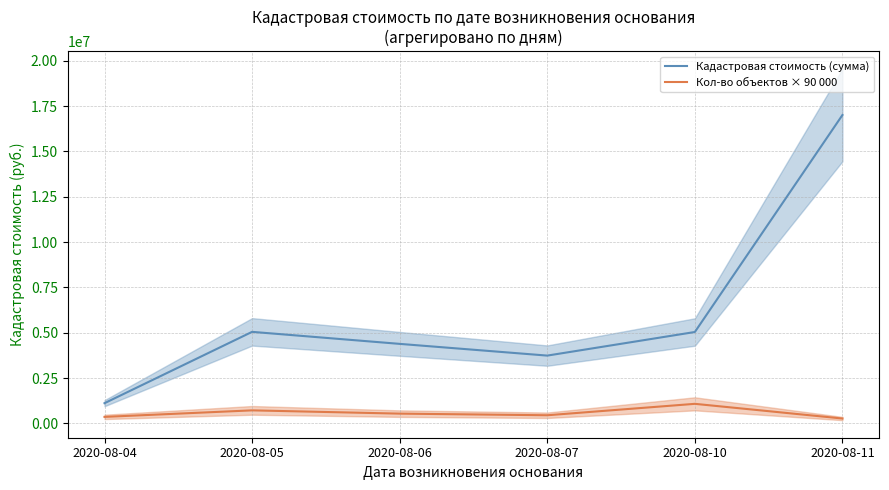

What is the spread (max minus min) of values at 2020-08-05?

4330122.0